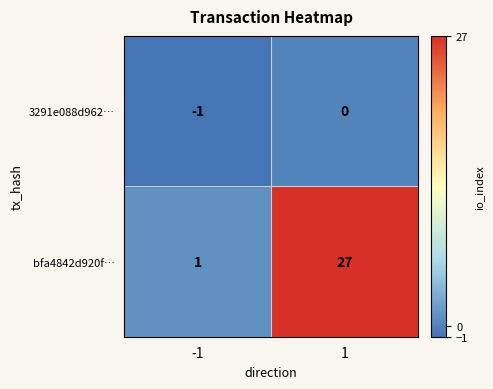

The value of bfa4842d920f… at 1 is 27. True or false?

True